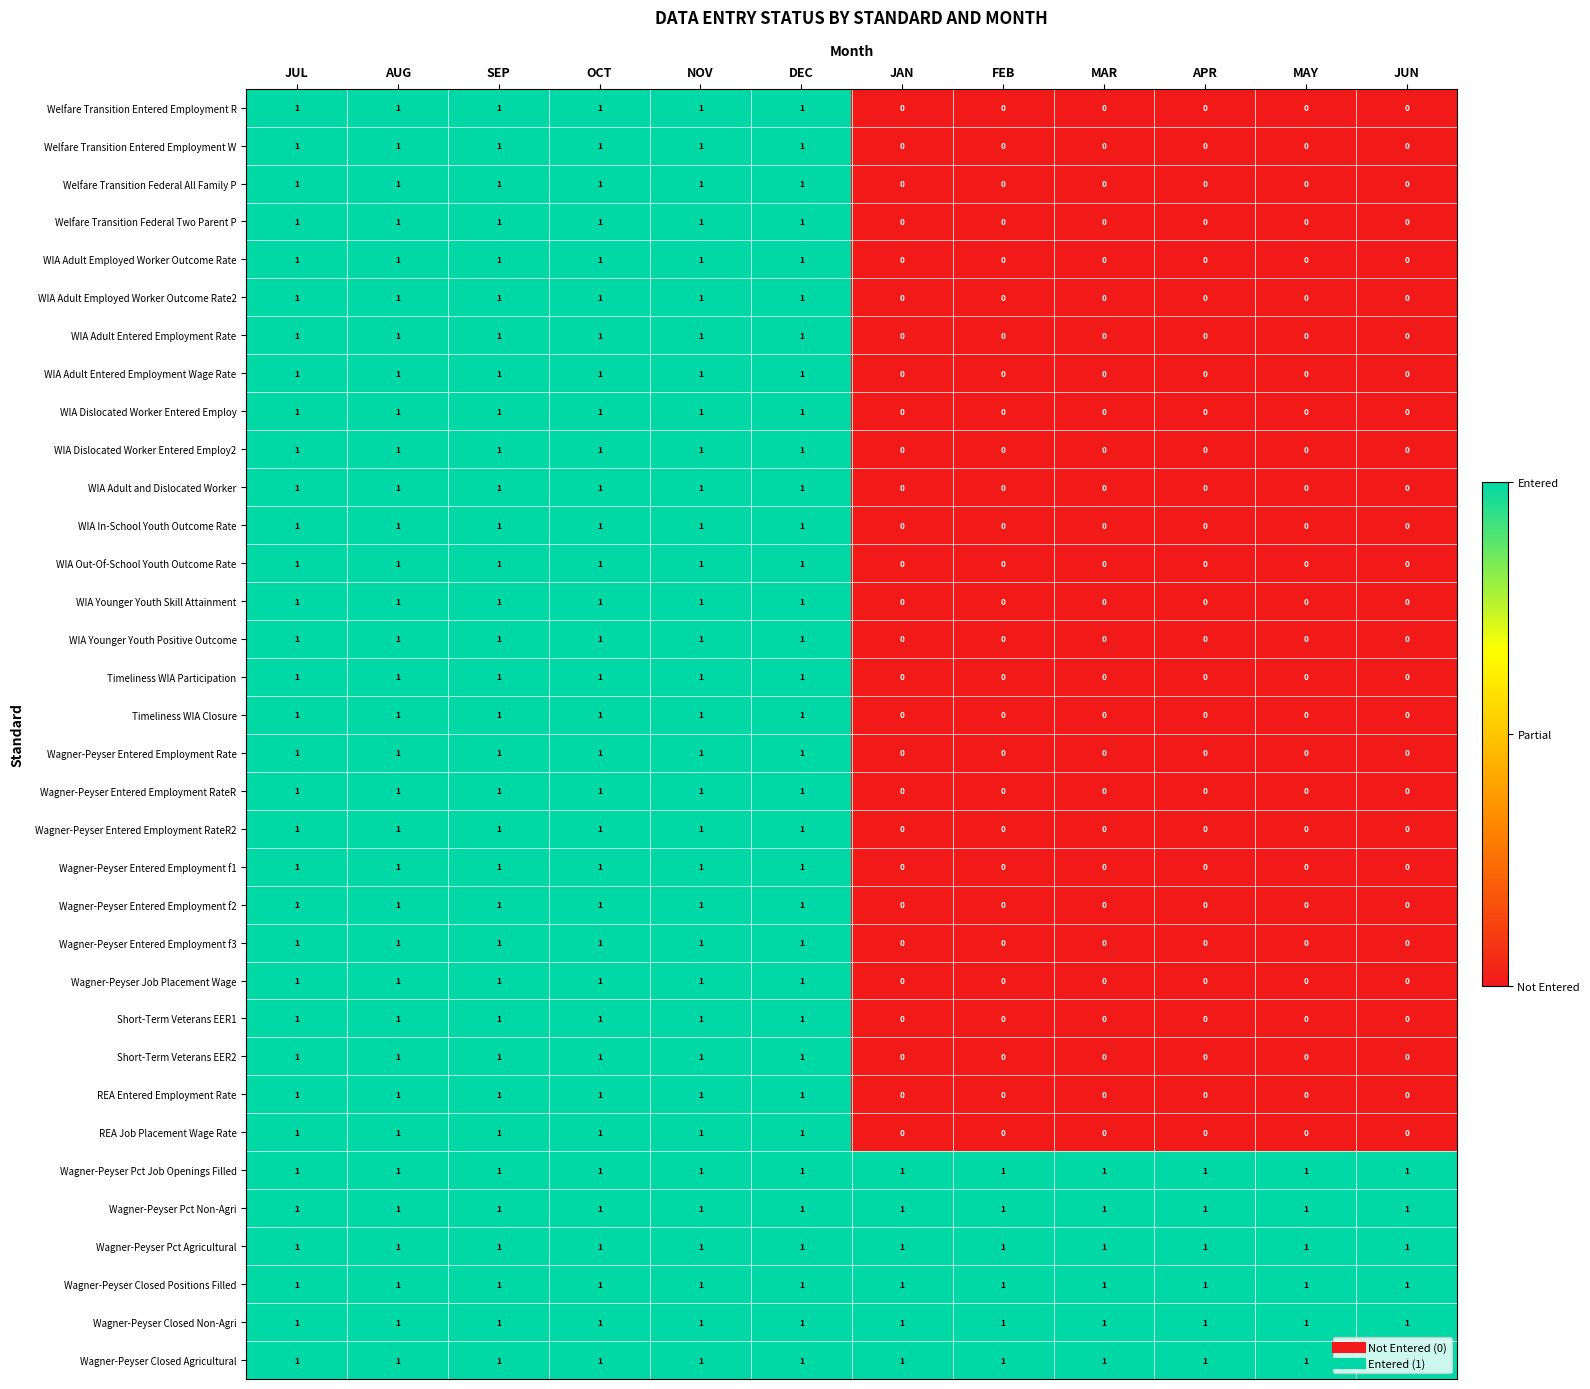

What is the sum of all Wagner-Peyser Entered Employment RateR values?

6